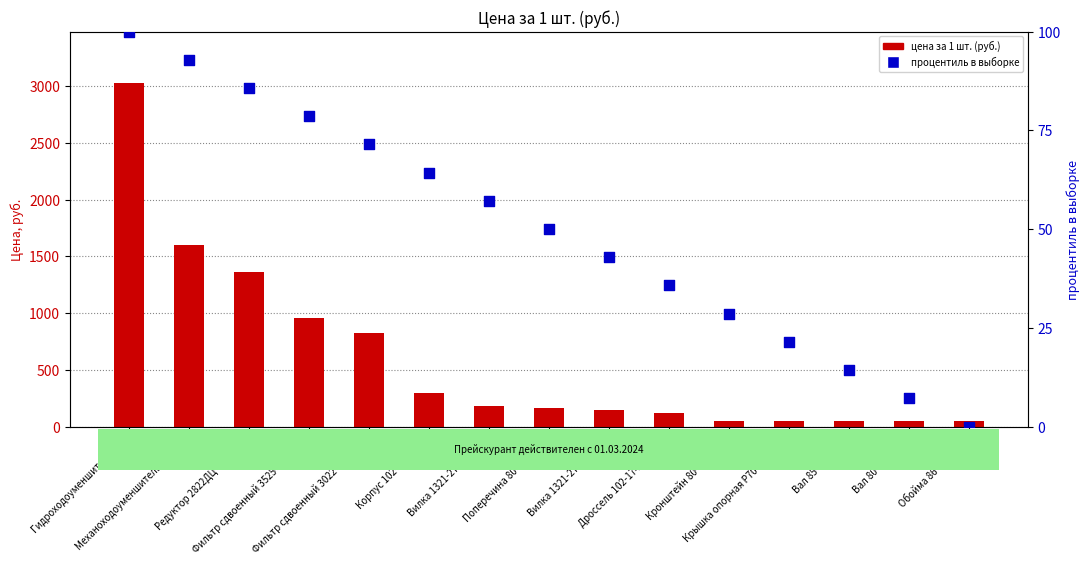

Which series reaches the minimum Y coordinate?

процентиль в выборке